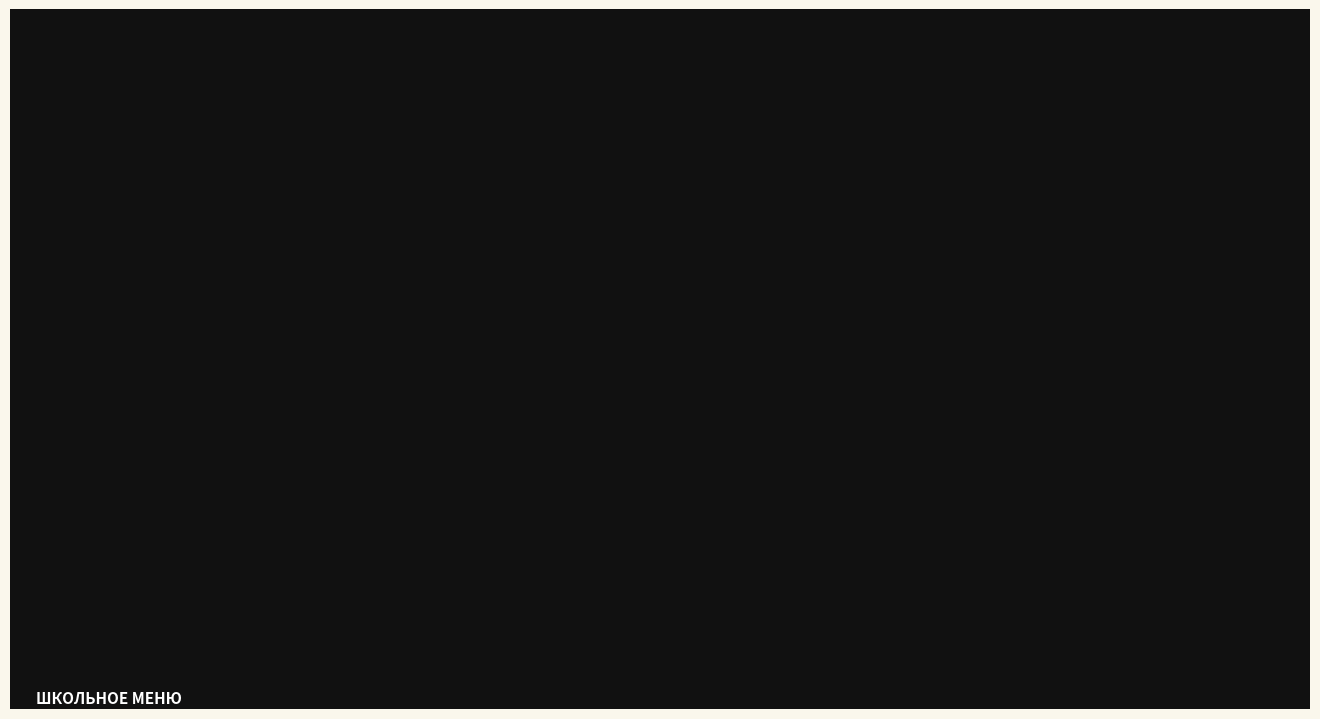

The chart shows a value of 19.8 at Масло сливочное. True or false?

False